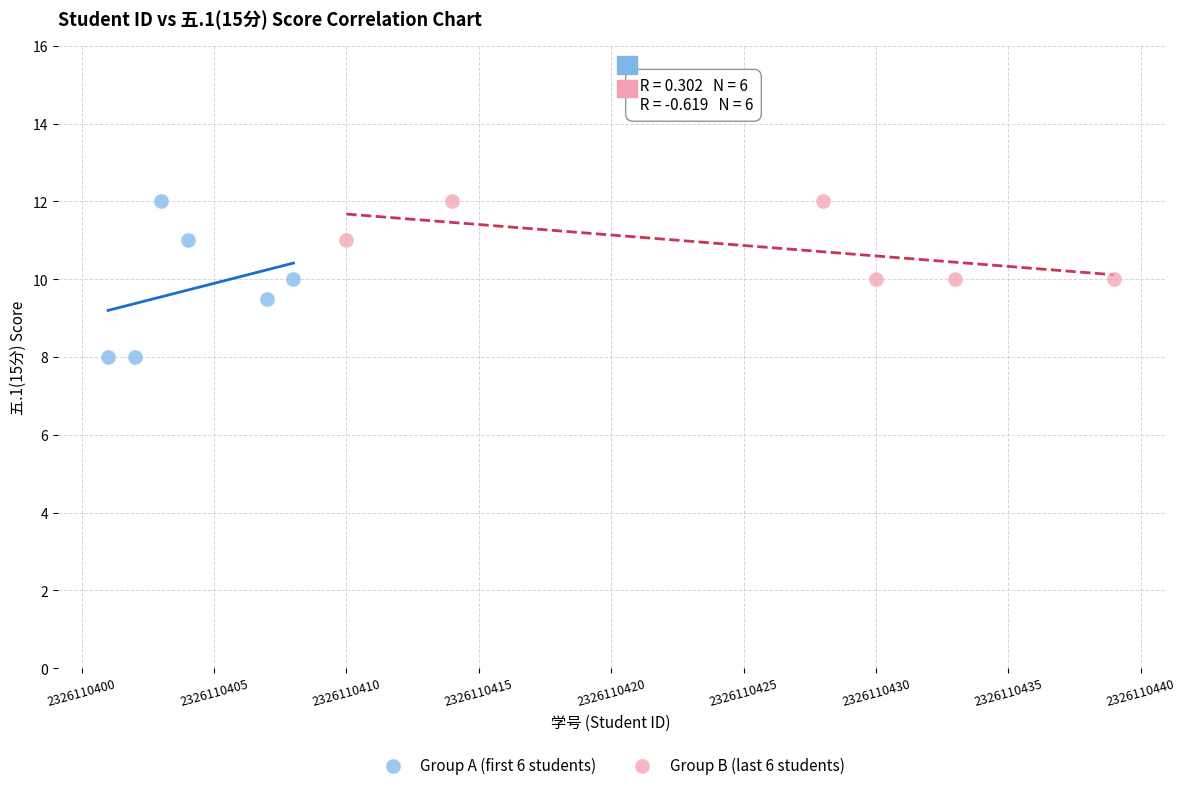

What are all the series names shown in the legend?

Group A (first 6 students), Group B (last 6 students)